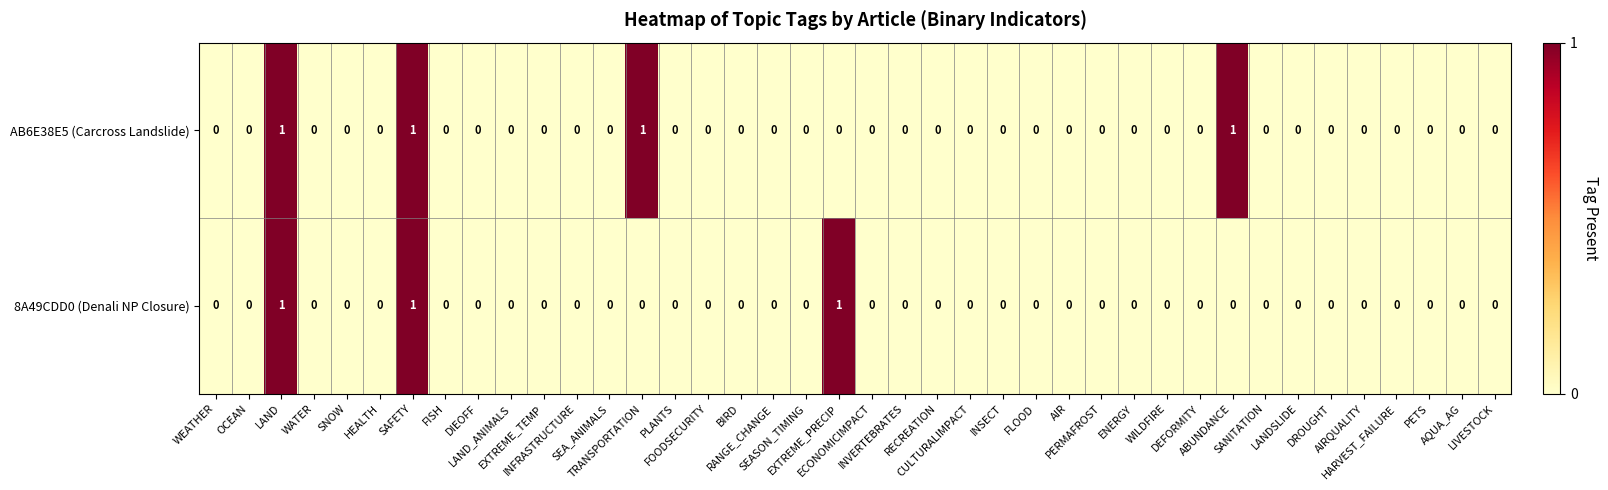

How many distinct data groups are displayed?

2